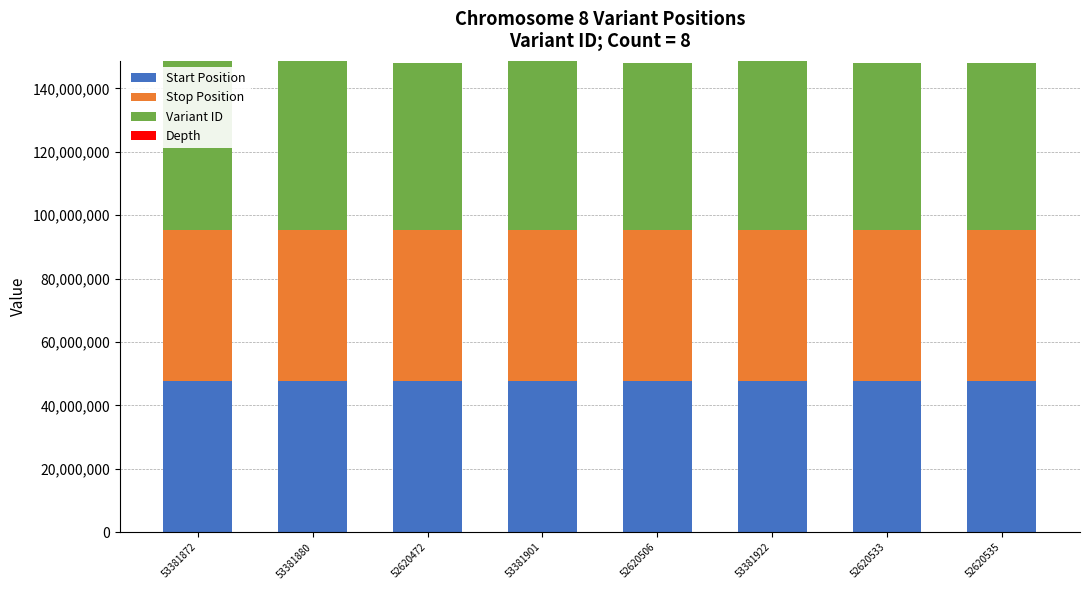

The value of Start Position at 52620533 is 24541927. True or false?

False